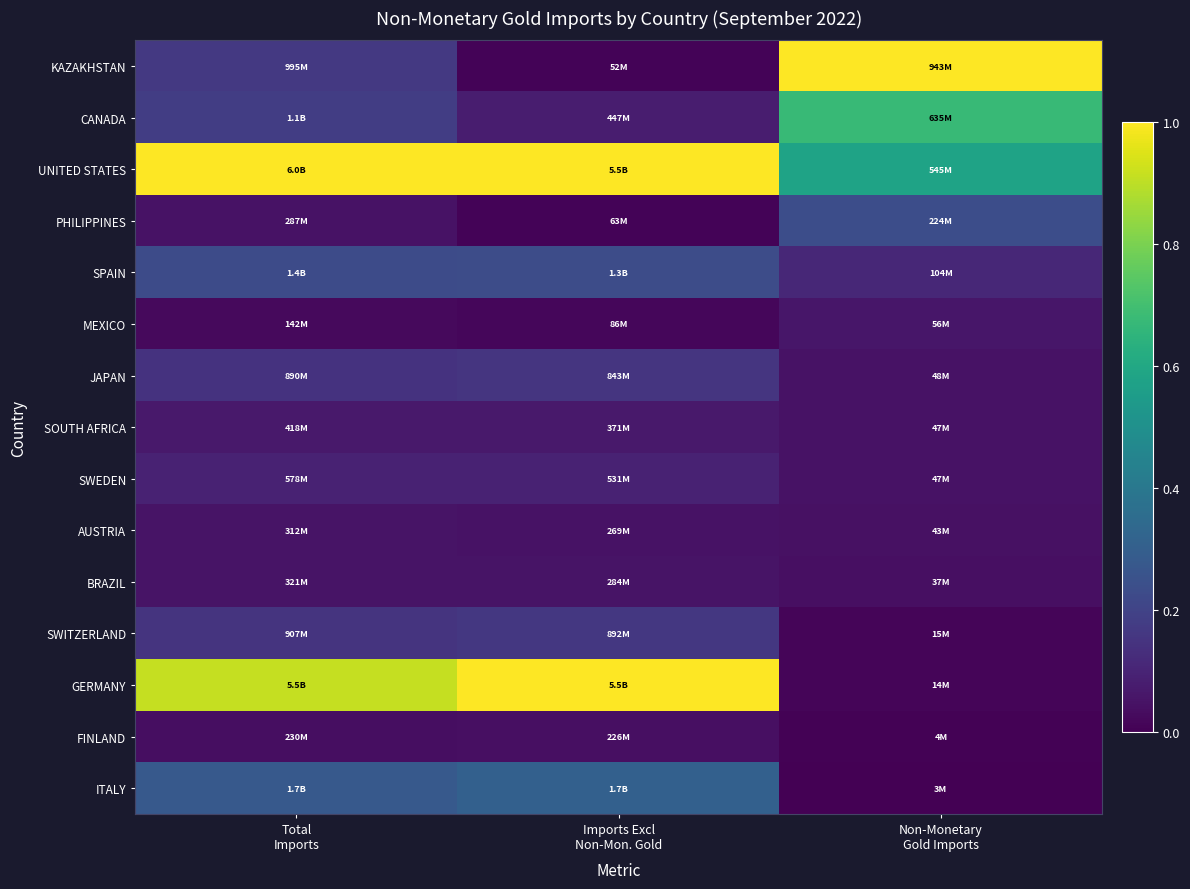

Which category has the lowest value across all series?

Non-Monetary
Gold Imports